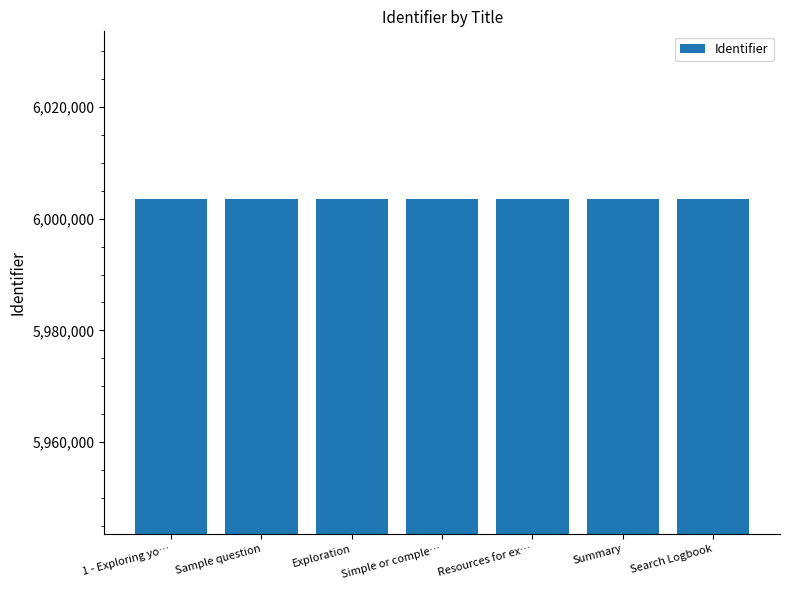

True or false: the data shows 6003550 at Summary.

True